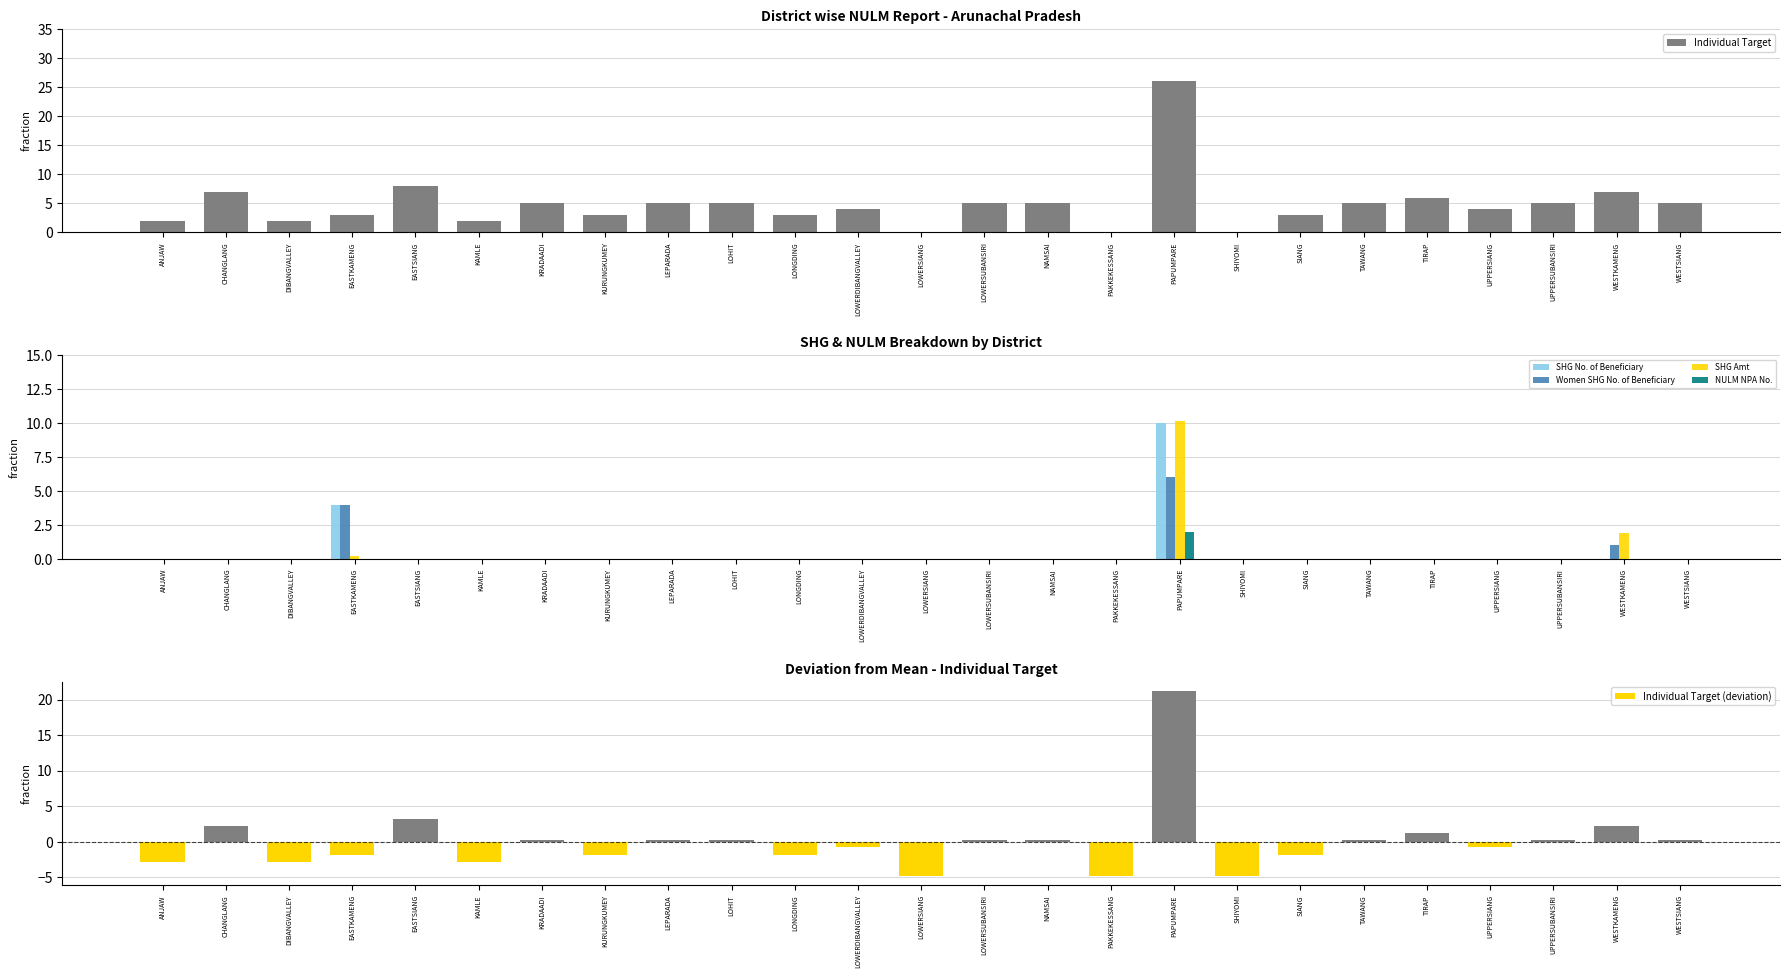

What is the sum of all SHG Amt values?

12.3